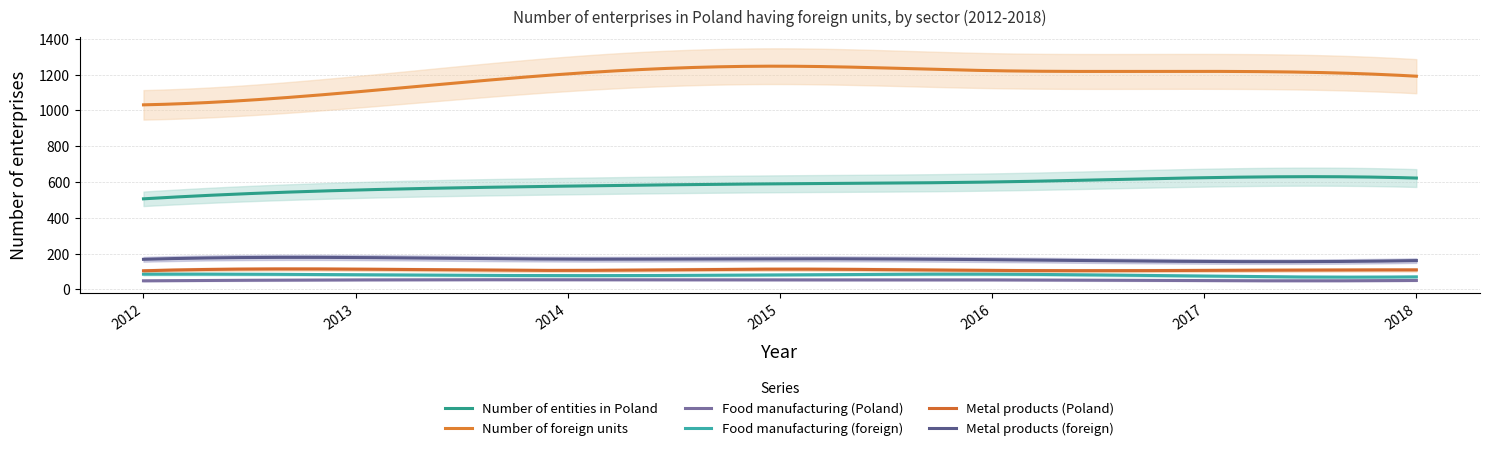

Reading right to left, list all the values displayed in this chart.

Number of entities in Poland: 2018=622	2017=624	2016=600	2015=590	2014=577	2013=555	2012=506
Number of foreign units: 2018=1191	2017=1218	2016=1222	2015=1247	2014=1204	2013=1103	2012=1031
Food manufacturing (Poland): 2018=50	2017=49	2016=53	2015=53	2014=54	2013=53	2012=48
Food manufacturing (foreign): 2018=70	2017=74	2016=85	2015=81	2014=77	2013=82	2012=85
Metal products (Poland): 2018=109	2017=106	2016=106	2015=113	2014=106	2013=113	2012=104
Metal products (foreign): 2018=161	2017=156	2016=166	2015=171	2014=169	2013=178	2012=168